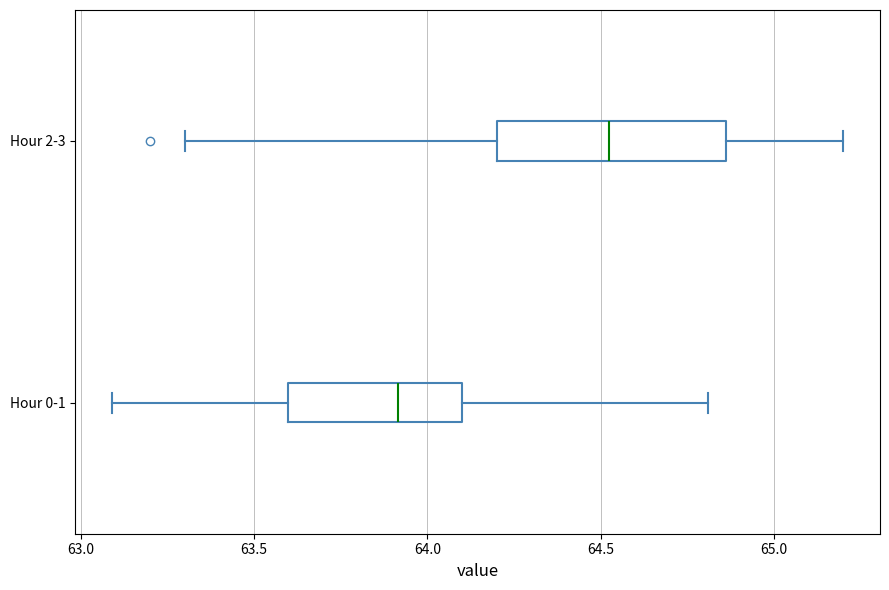

Reading bottom to top, transcribe this box plot: for each box, give where its median line is, the range the box spans, and where its two whiskers end, as read against the x-axis. The values are not printed on the chart, so give them approximately, as read against the axis.

Hour 0-1: median 63.90, box 63.60 to 64.10, whiskers 63.10 to 64.80
Hour 2-3: median 64.55, box 64.20 to 64.85, whiskers 63.30 to 65.20